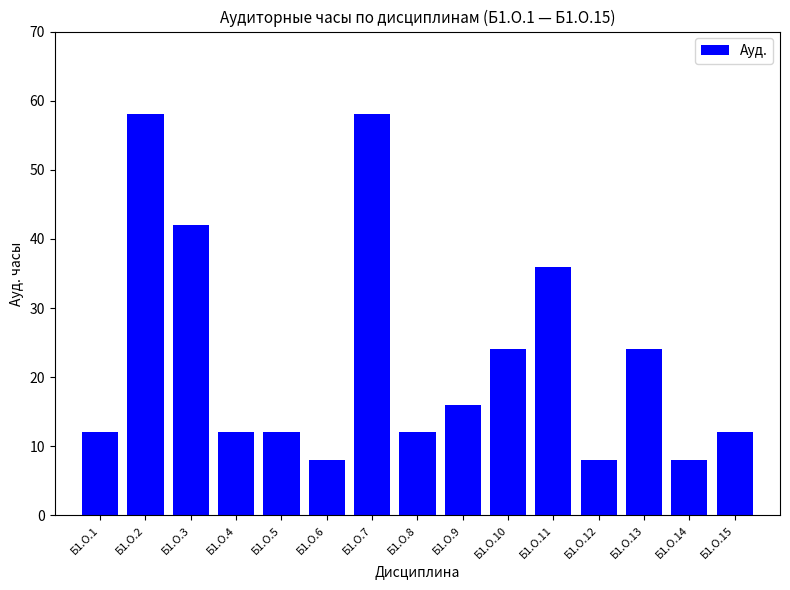

Which has a higher value, Б1.О.13 or Б1.О.6?

Б1.О.13